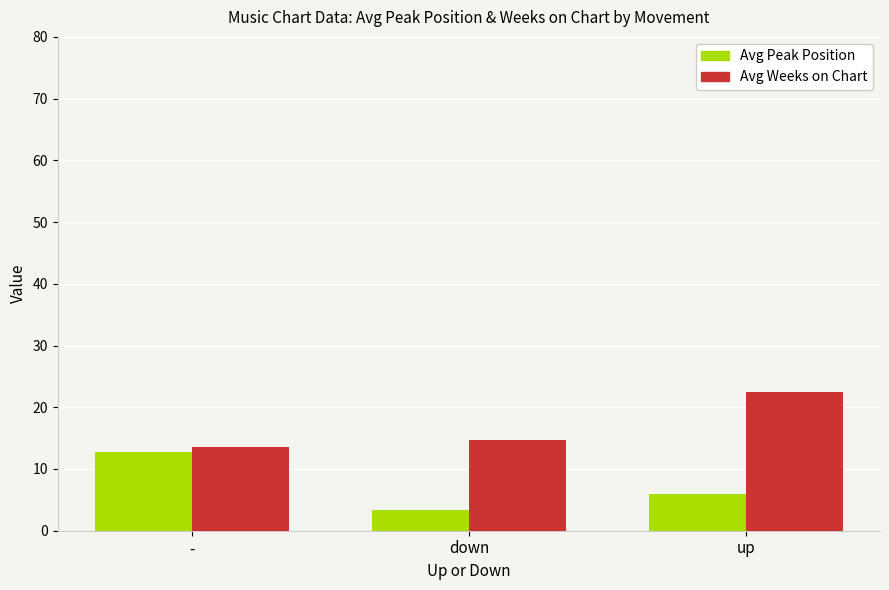

Does the chart contain stacked bars?

No